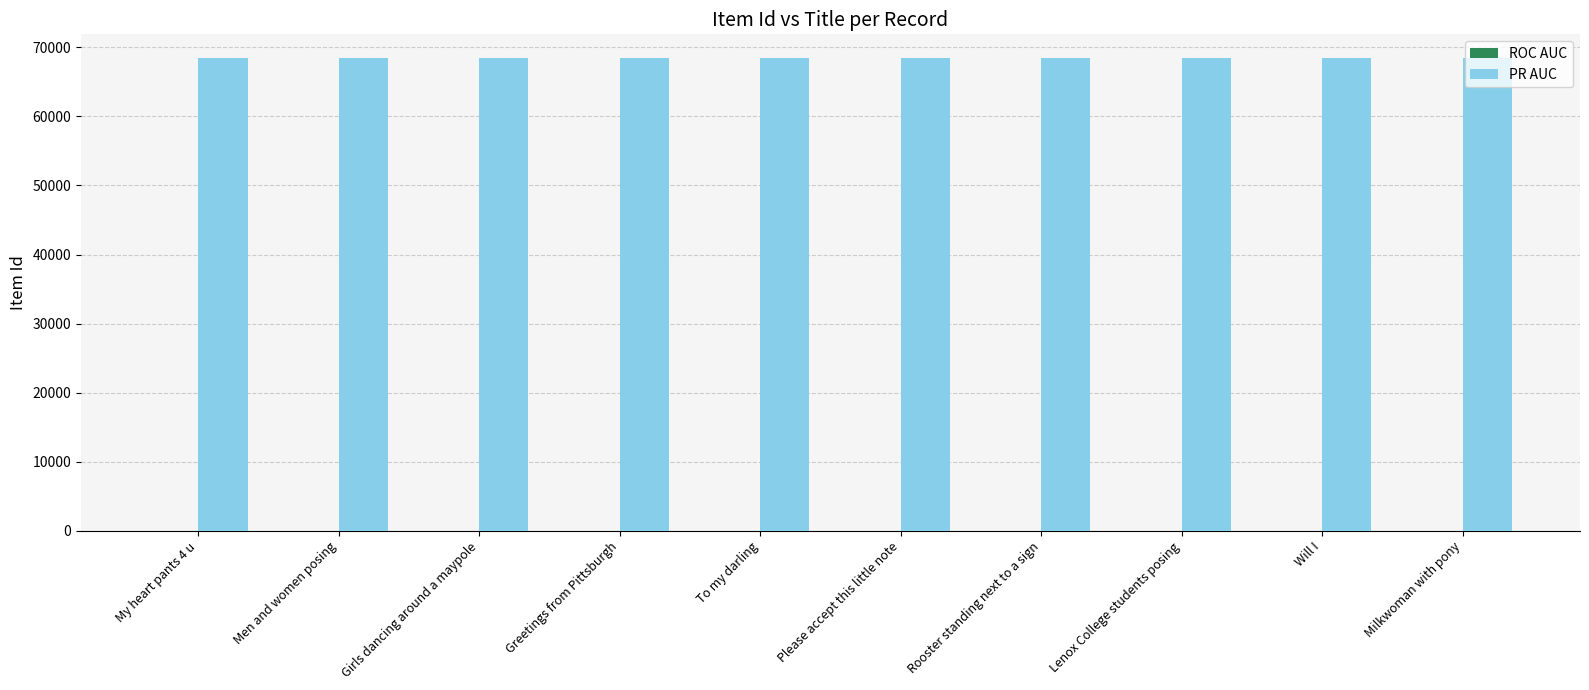

What is the smallest value displayed?

68432